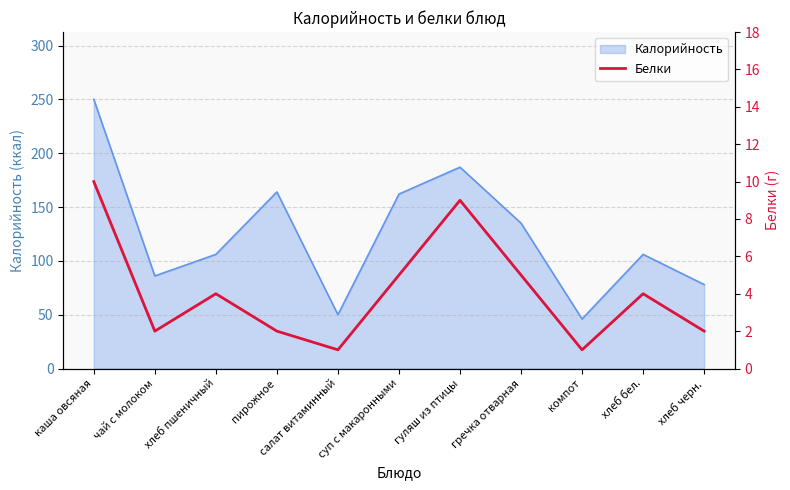

At which label does Калорийность reach its peak?

каша овсяная